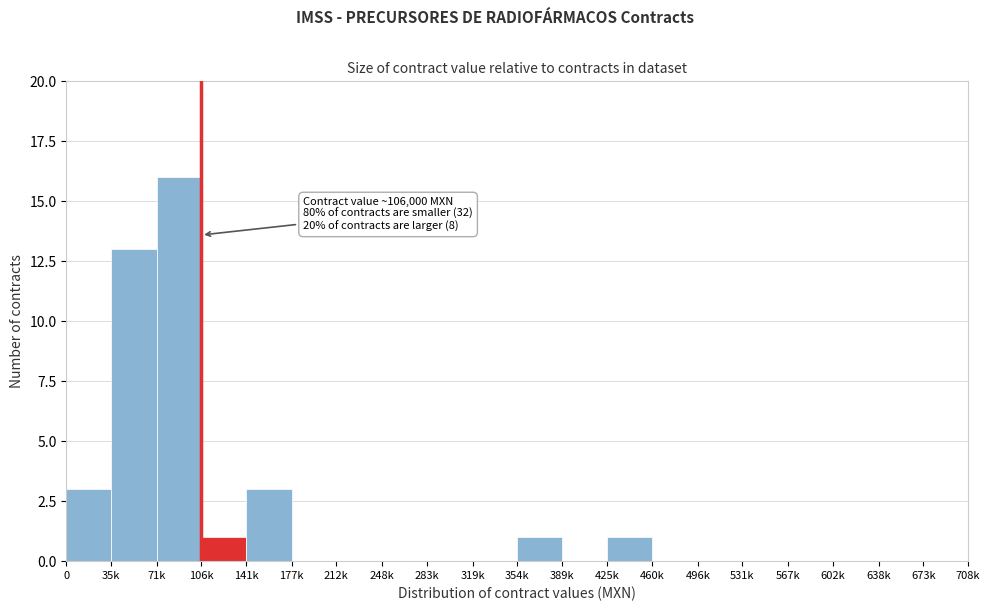

Reading left to right, transcribe all the data shown in this chart.

0=3	35k=13	71k=16	106k=1	141k=3	177k=0	212k=0	248k=0	283k=0	319k=0	354k=1	389k=0	425k=1	460k=0	496k=0	531k=0	567k=0	602k=0	638k=0	673k=0